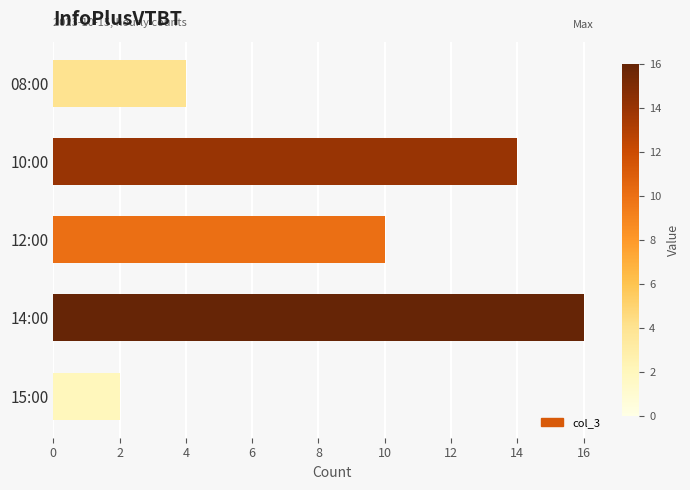

How many data points are less than 10?

2